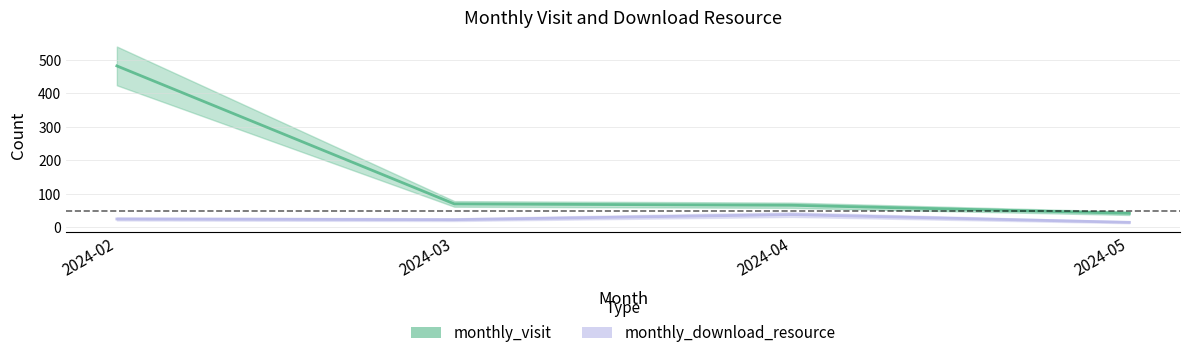

What is the difference between the monthly_visit values at 2024-03 and 2024-02?

412